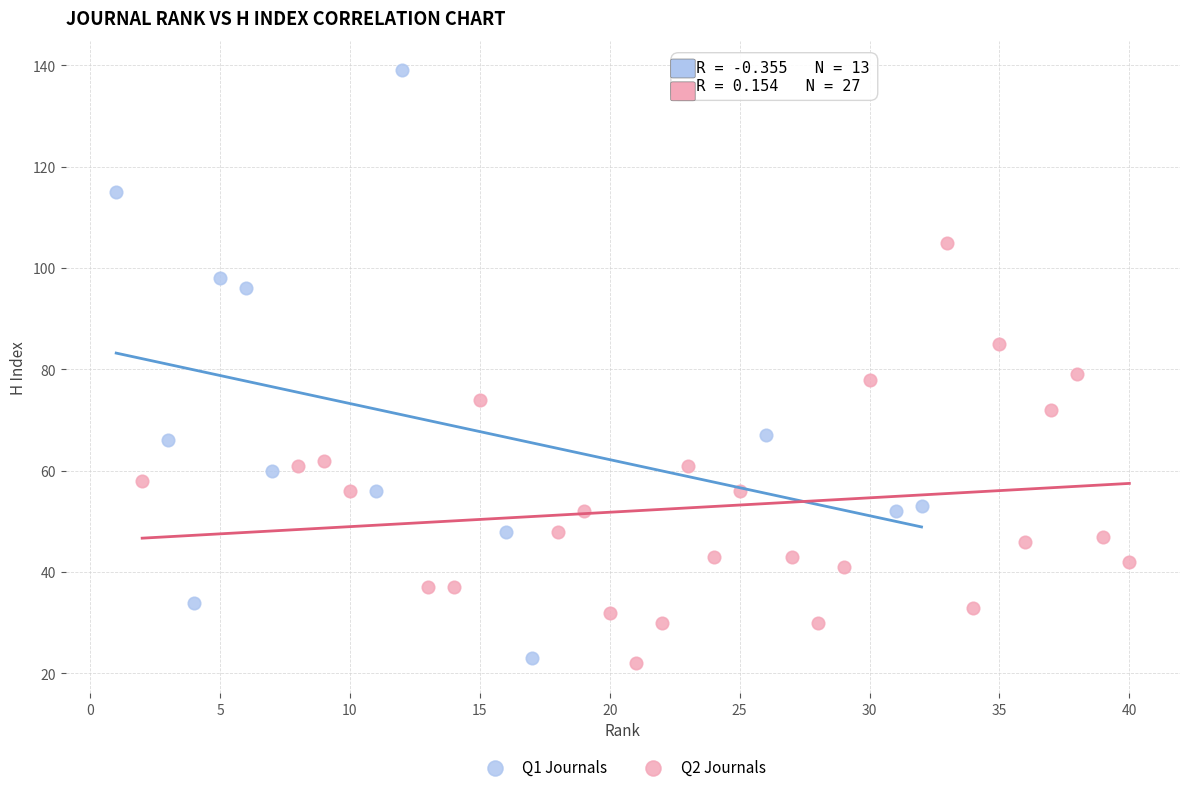

What are all the series names shown in the legend?

Q1 Journals, Q2 Journals